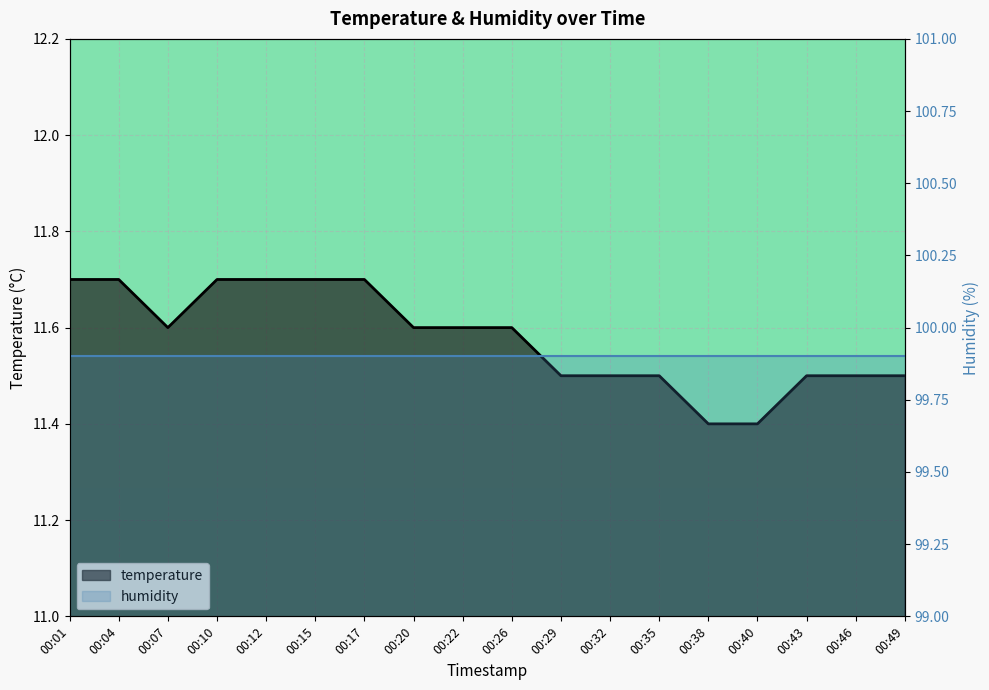

Between 00:15 and 00:49, which is larger?

00:15